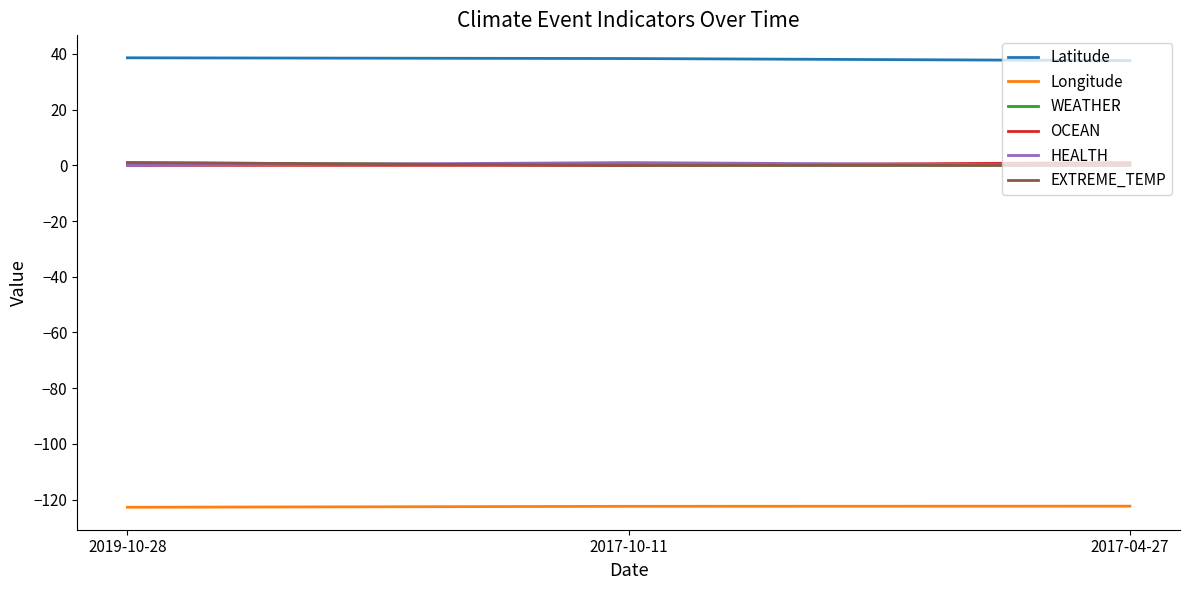

What is the label of the 2nd point from the left?

2017-10-11